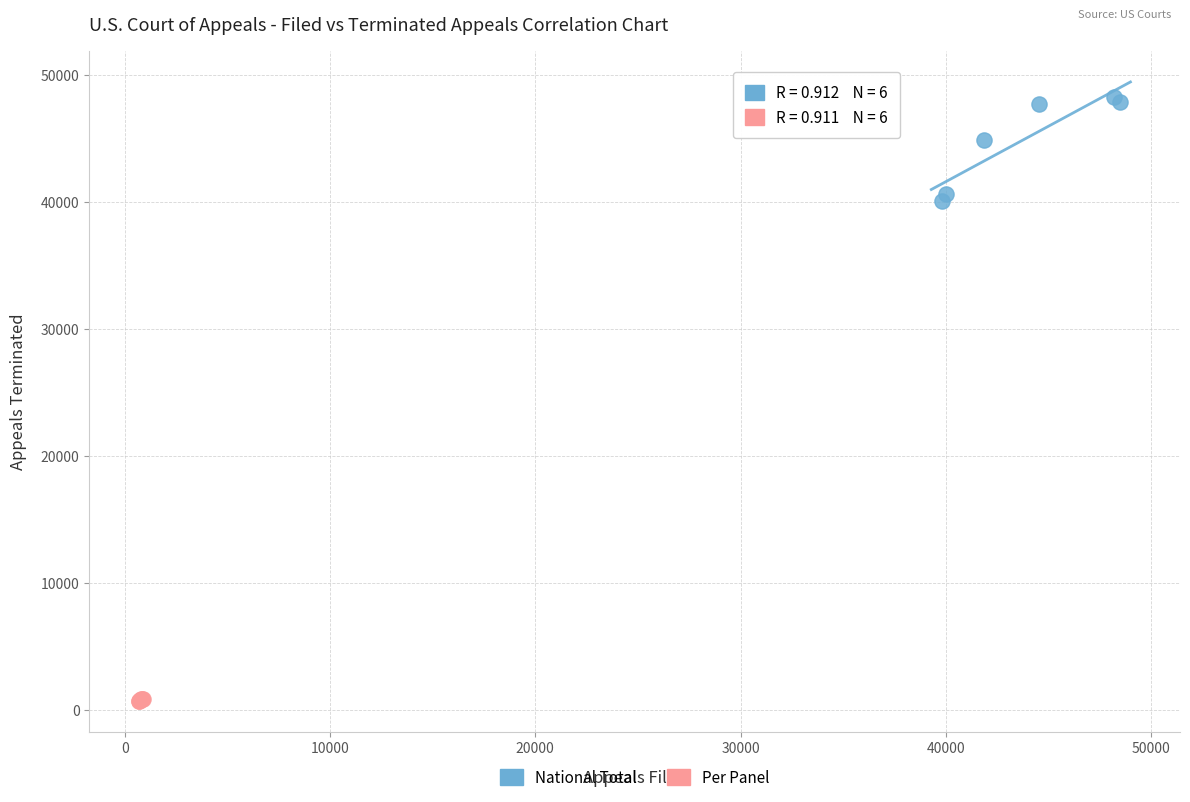

Which series has the widest spread of Y values?

National Total